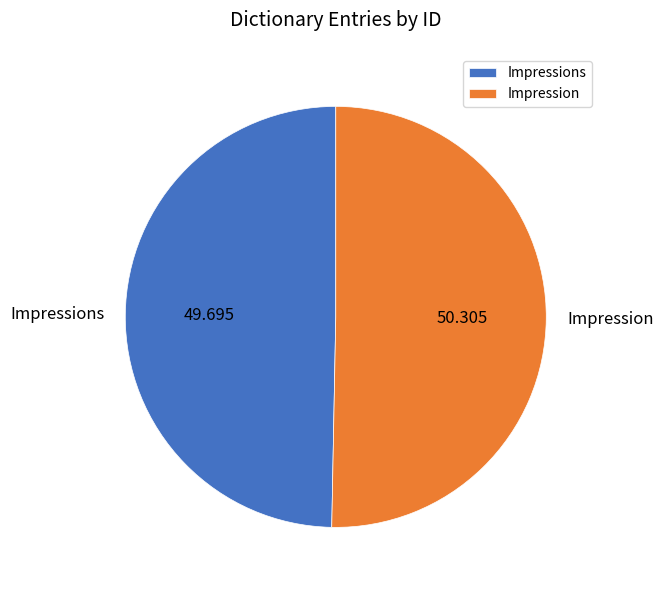

Is the sum of Impression and Impressions greater than half?

Yes